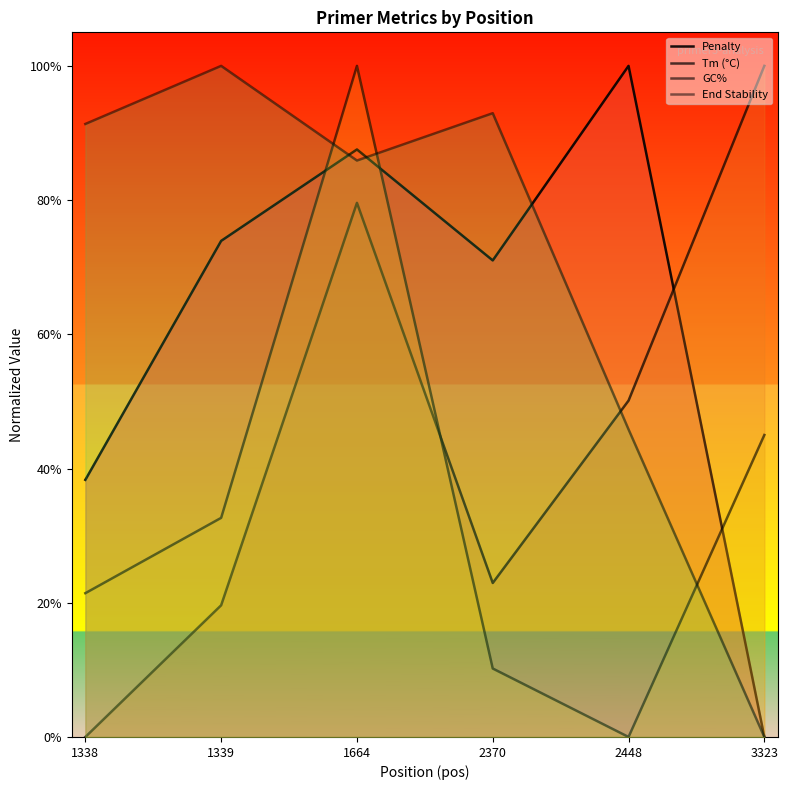

Is the value of GC% at 2448 greater than the value of Tm (°C) at 2370?

No